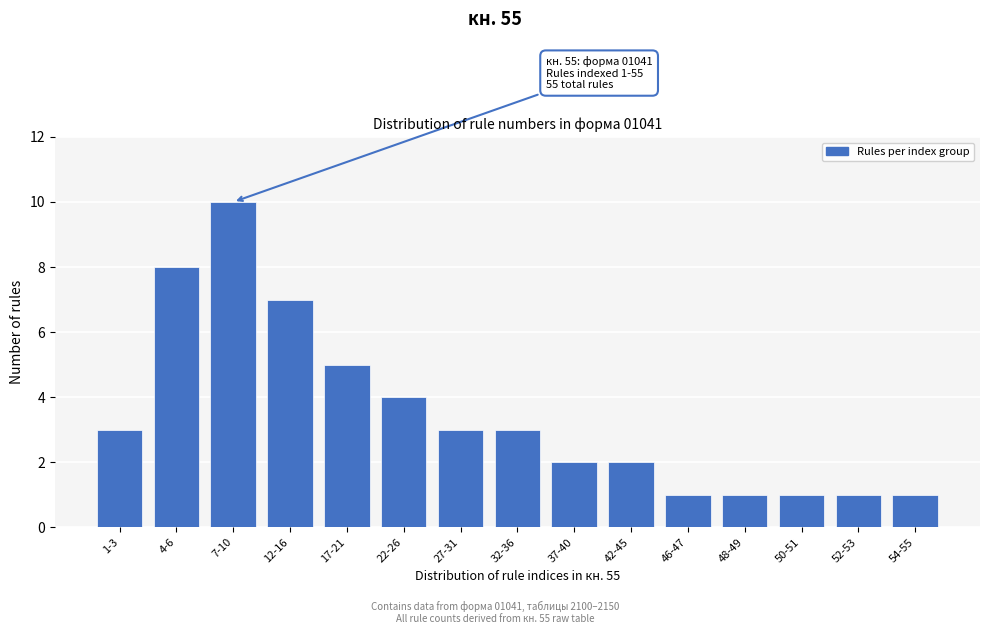

Reading right to left, transcribe all the data shown in this chart.

1	1	1	1	1	2	2	3	3	4	5	7	10	8	3